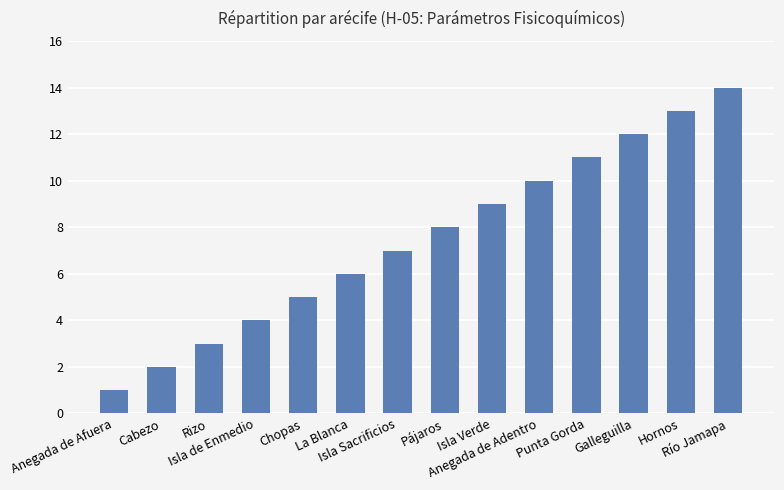

What is the label of the 12th bar from the left?

Galleguilla